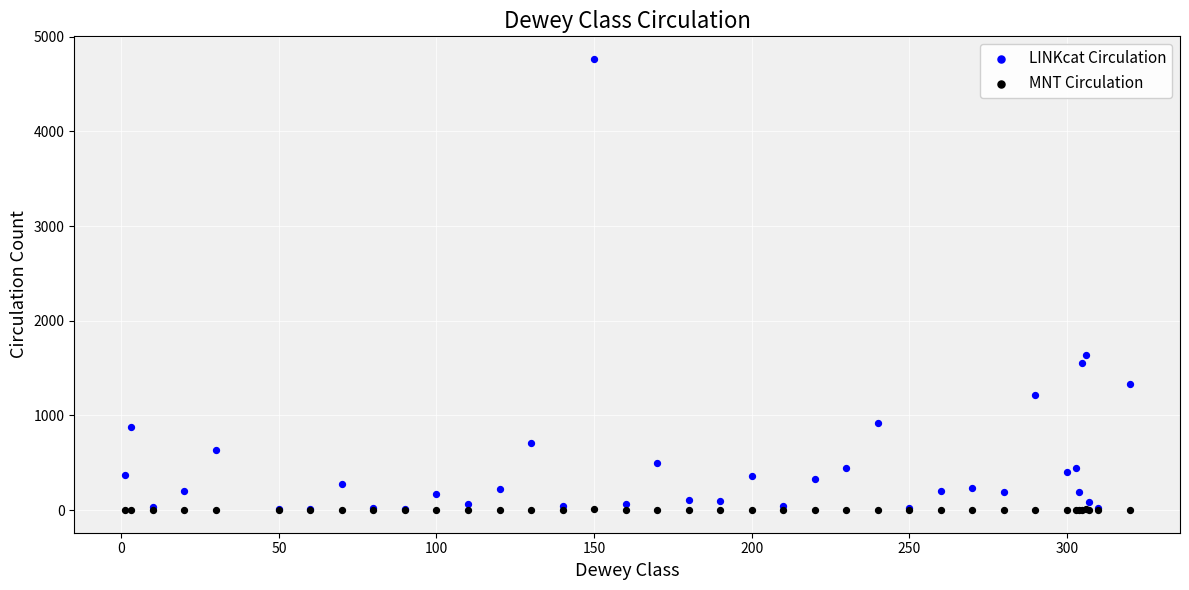

In the LINKcat Circulation series, what Y value is closest to 2387?

1638